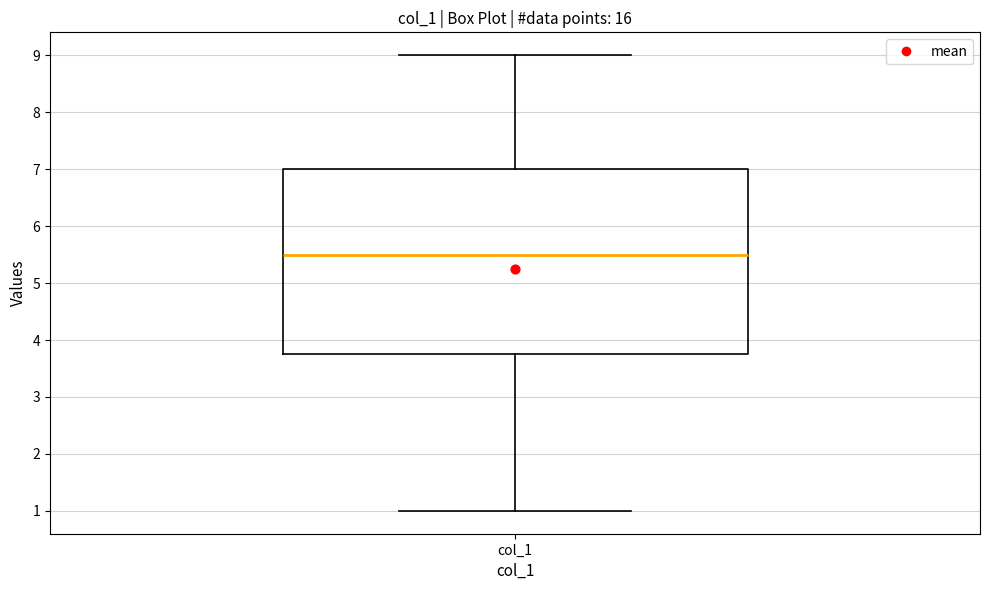

Transcribe this box plot: give where the median line is, the range the box spans, and where the two whiskers end, as read against the y-axis. The values are not printed on the chart, so give them approximately, as read against the axis.

median 5.5, box 3.8 to 7.0, whiskers 1.0 to 9.0